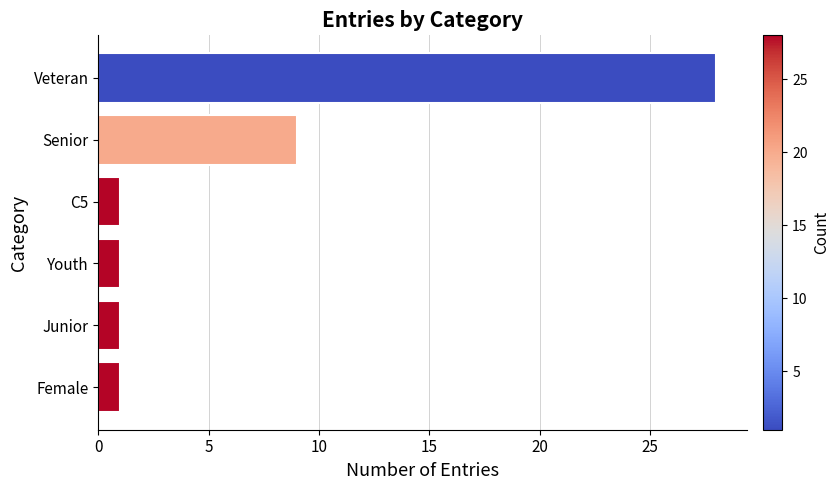

How many series are shown in this chart?

1